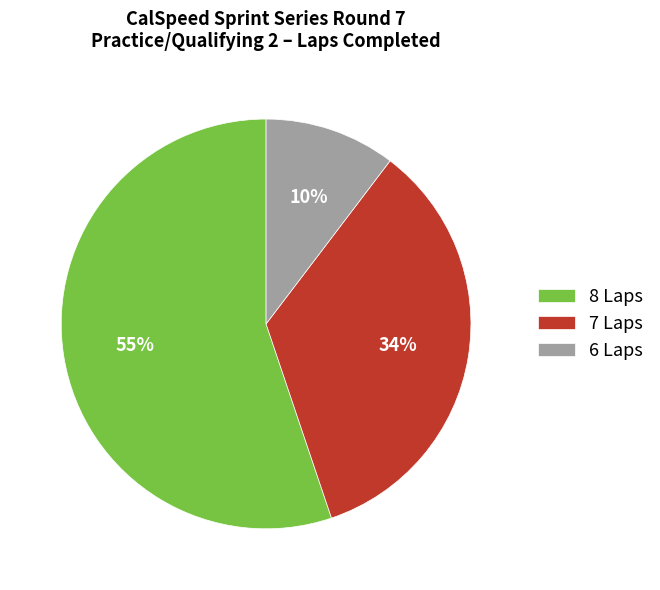

Do 7 Laps and 6 Laps together represent more than half of the pie?

No